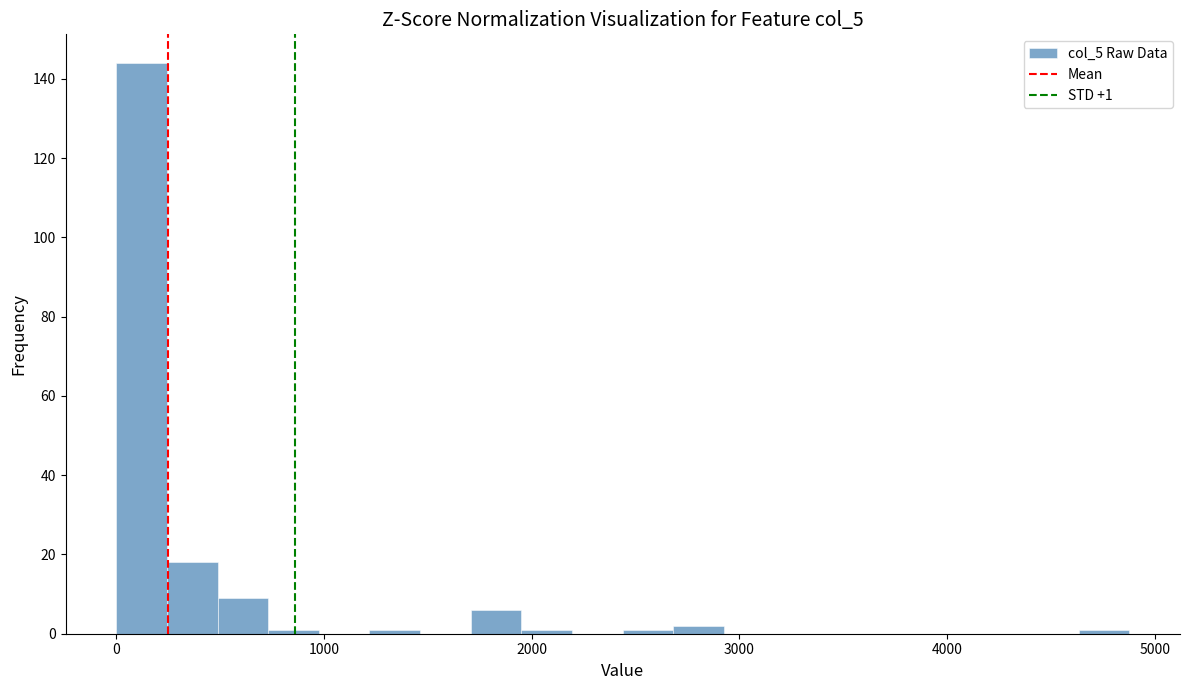

Around what value on the x-axis is the tallest bar? Give the approximate position of its centre, as read against the axis.

100